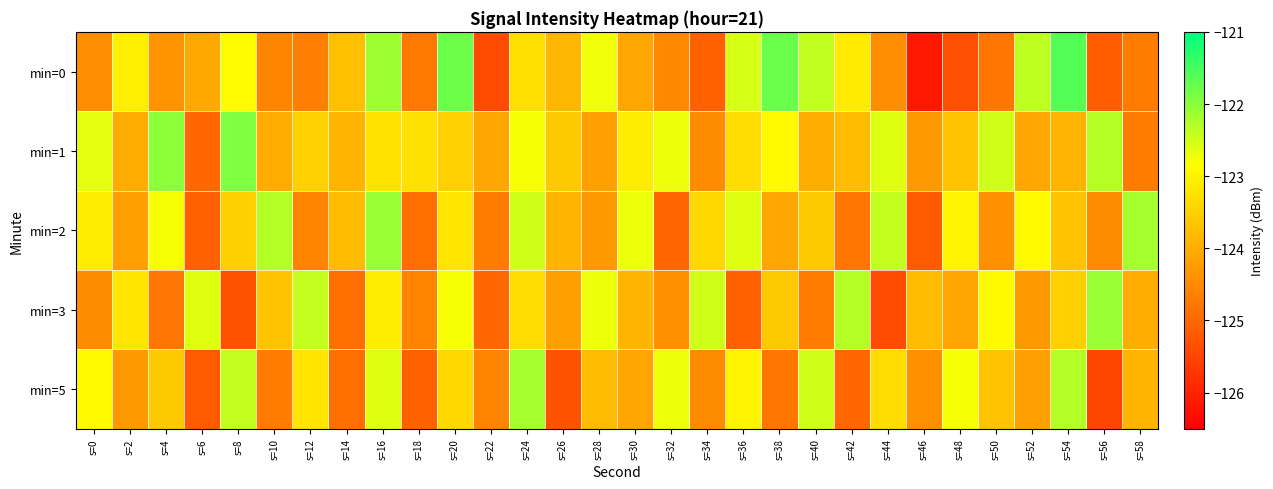

At how many categories does at least one series exceed -124?

29